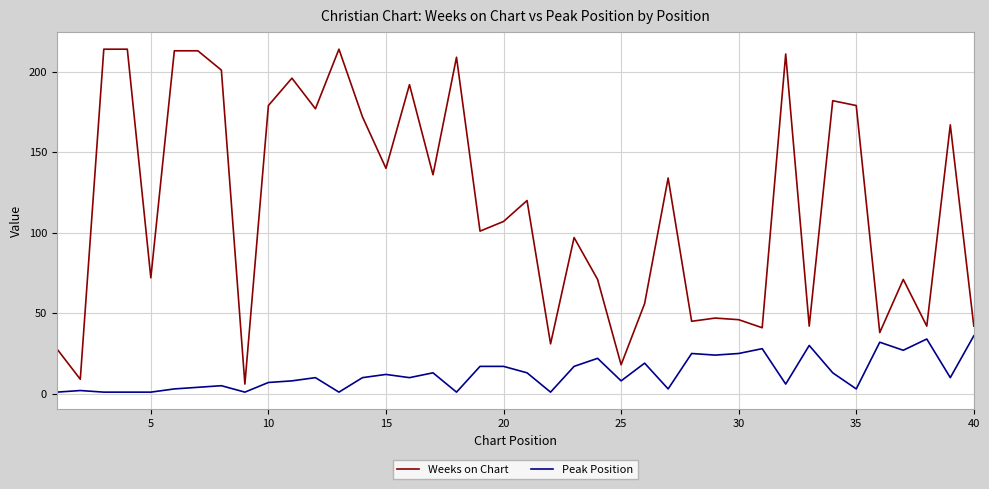

What is the average value of the Weeks on Chart series?

117